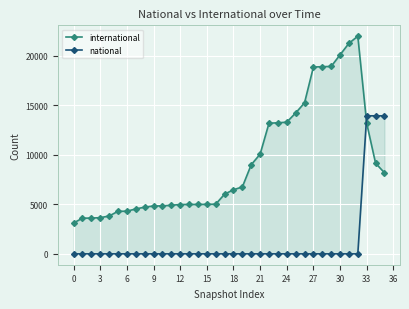

How many distinct data groups are displayed?

2